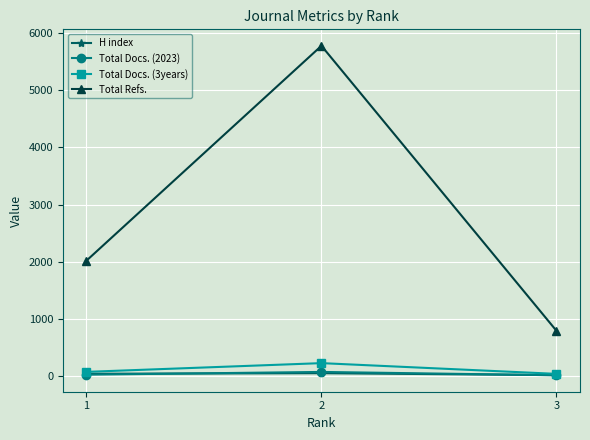

Which series has the largest total across all categories?

Total Refs.